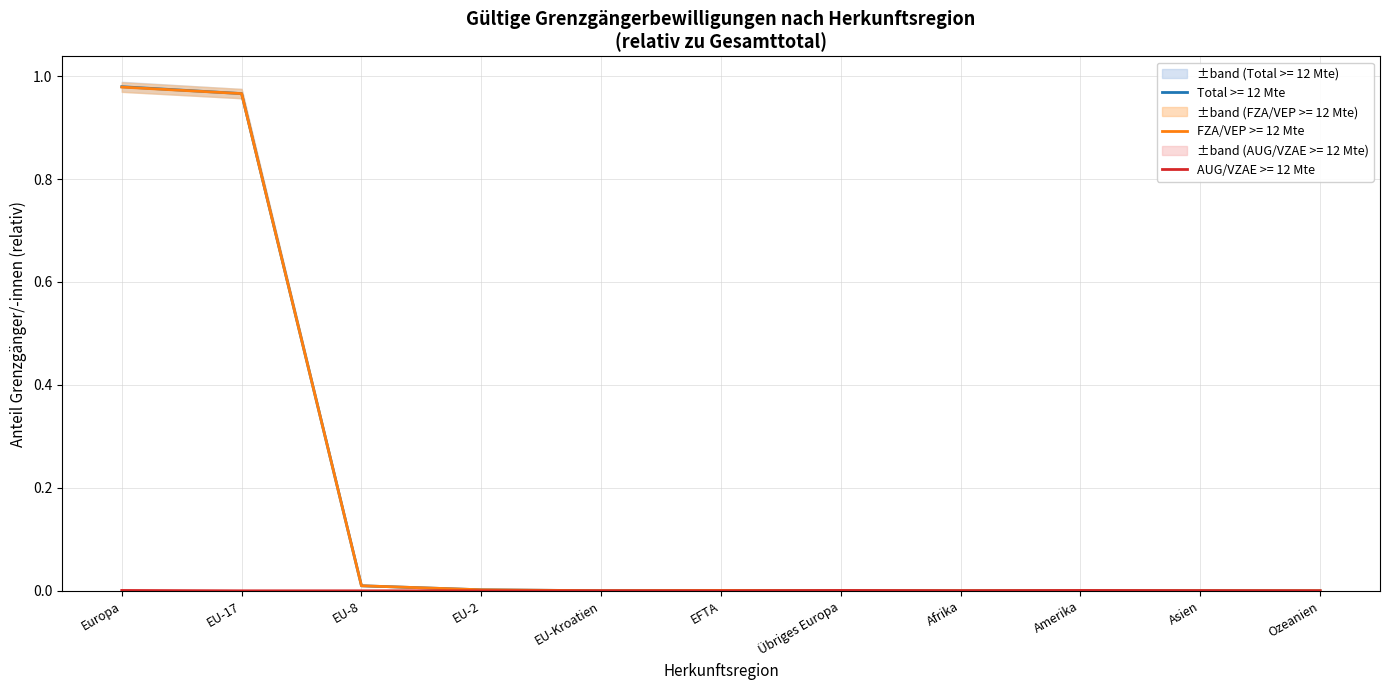

At which category is the sum across all series the highest?

Europa